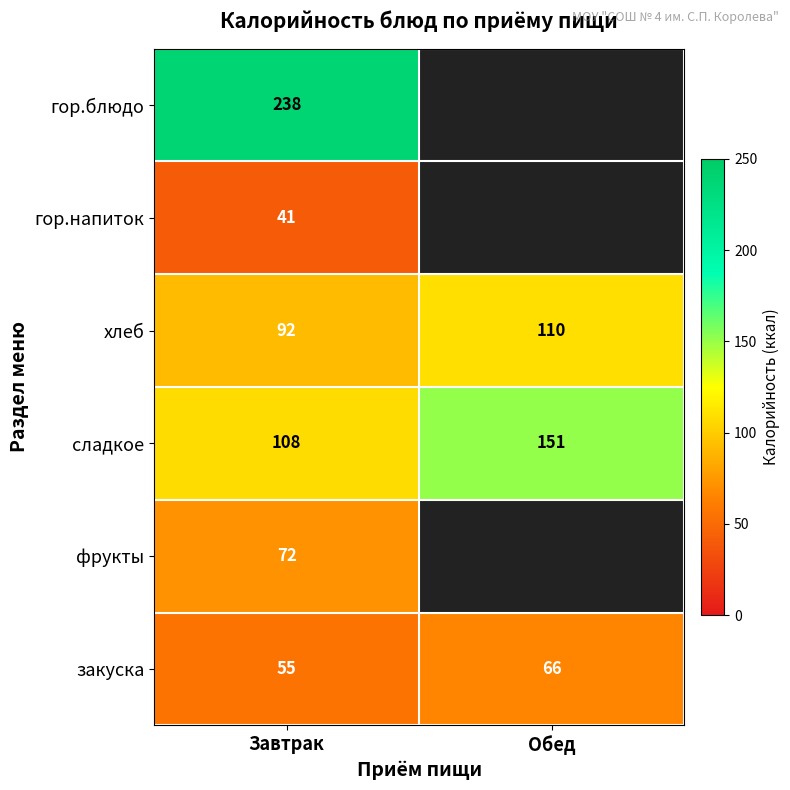

Which label corresponds to the largest value in the chart?

Завтрак